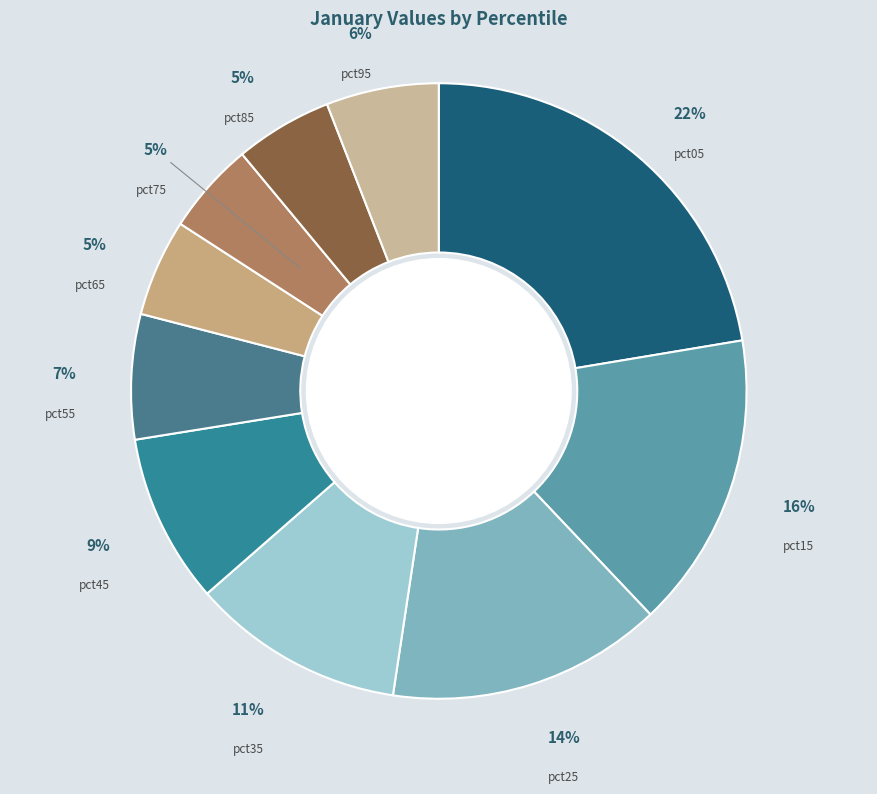

Which has a higher value, pct15 or pct75?

pct15